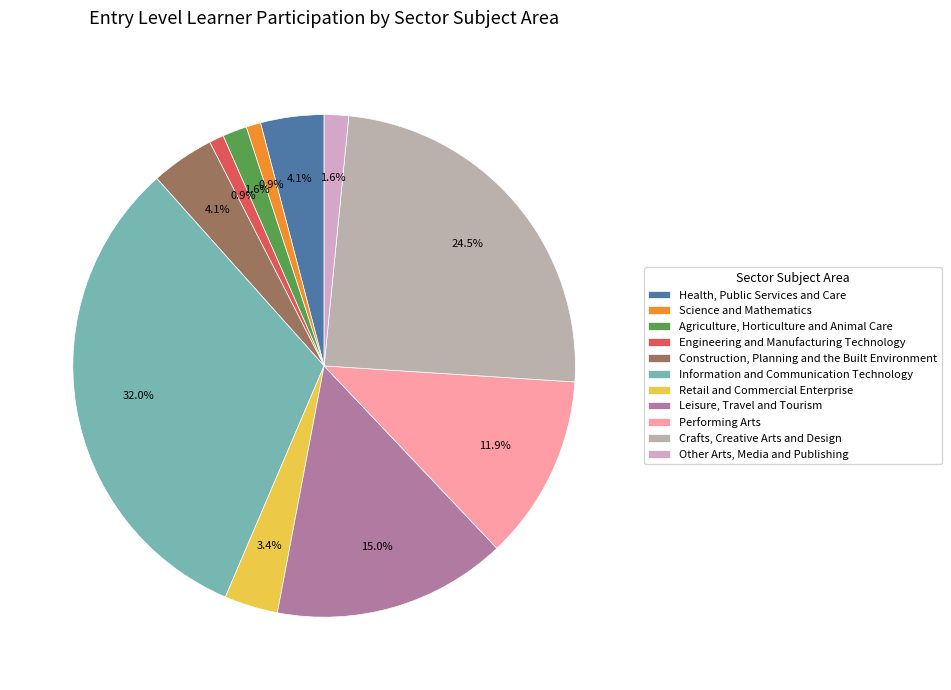

To the nearest percent, what percentage of the pie is Retail and Commercial Enterprise?

3%